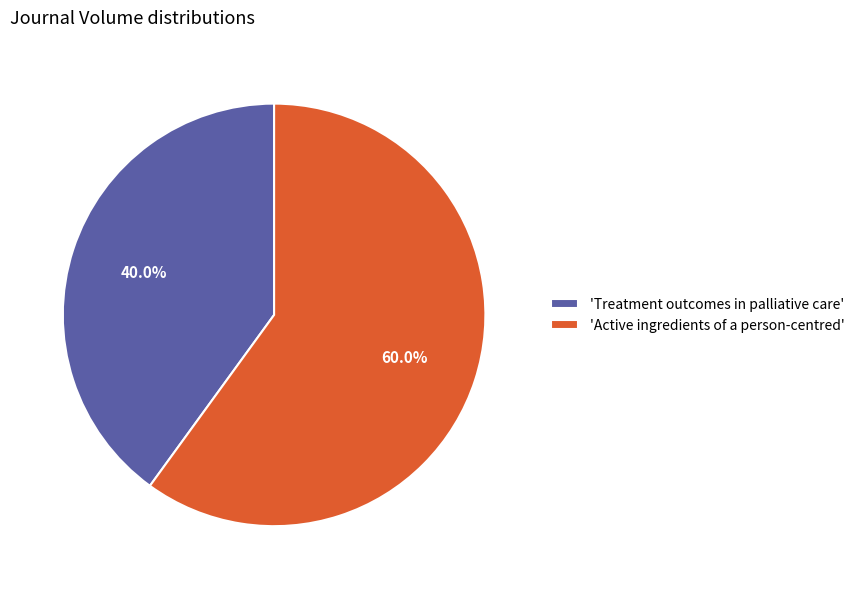

Which category has the smallest portion of the pie?

'Treatment outcomes in palliative care'